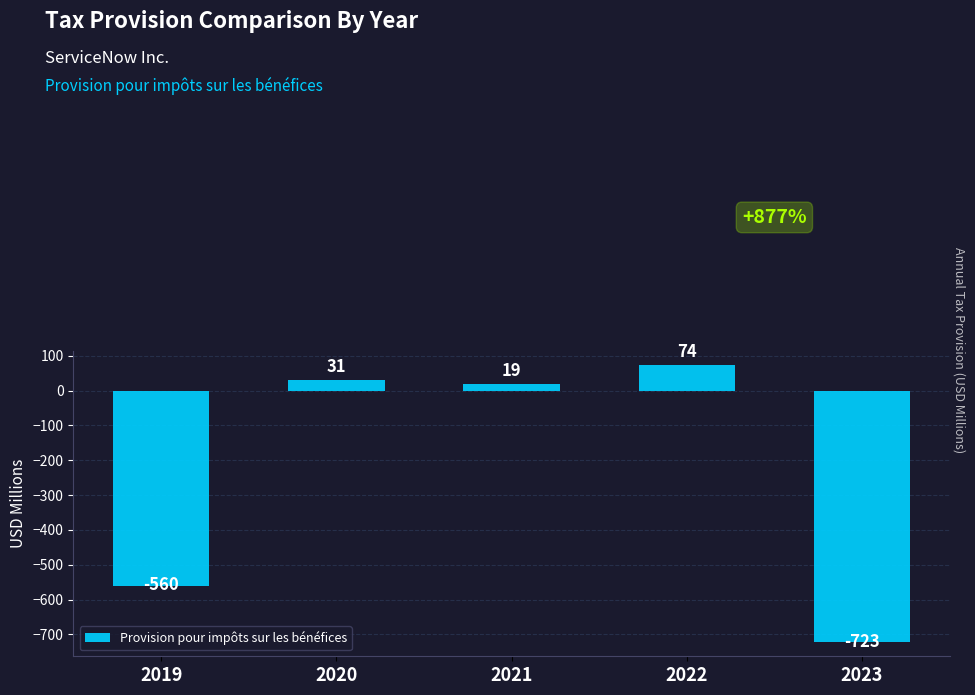

Count the number of data series in this chart.

1